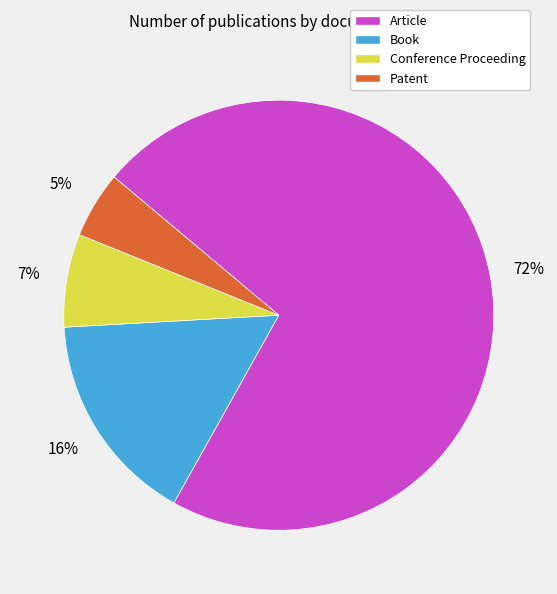

Which slice is the largest?

Article